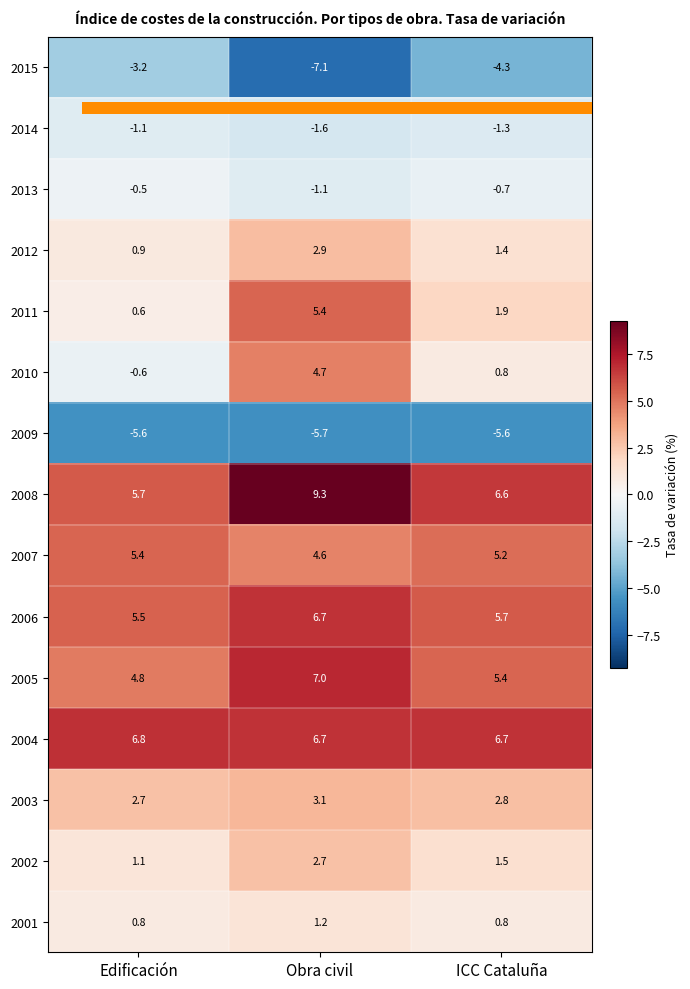

Which series has the largest range (max minus min)?

2010